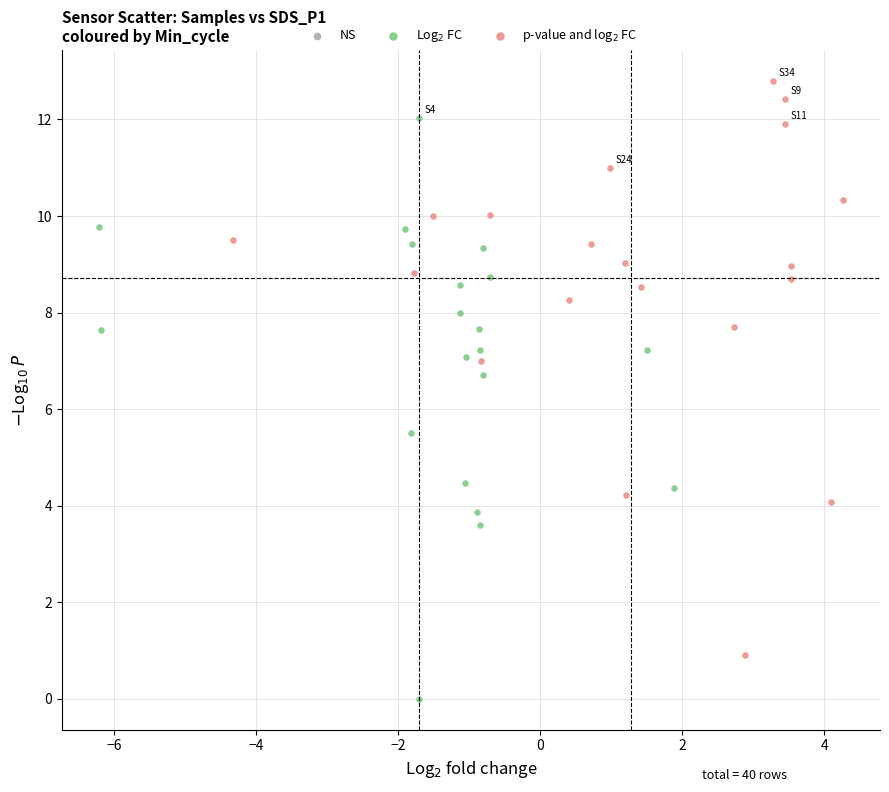

Which series reaches the maximum Y coordinate?

p-value and log$_2$ FC